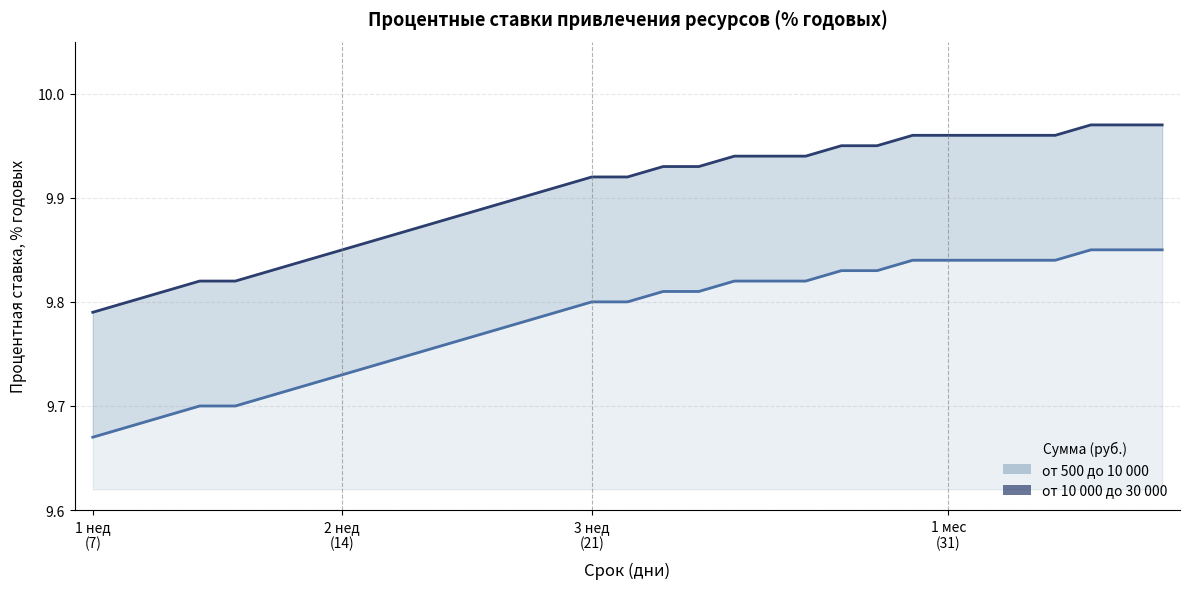

What are all the series names shown in the legend?

от 500 до 10 000, от 10 000 до 30 000